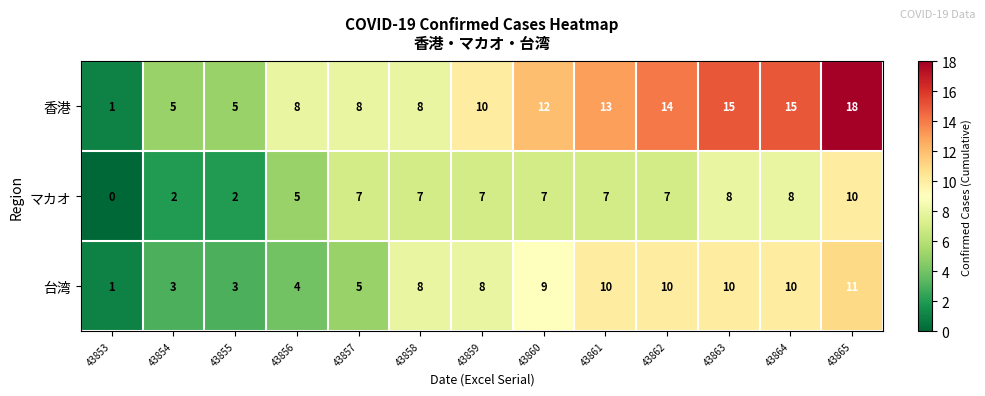

How many categories are shown in the chart?

13